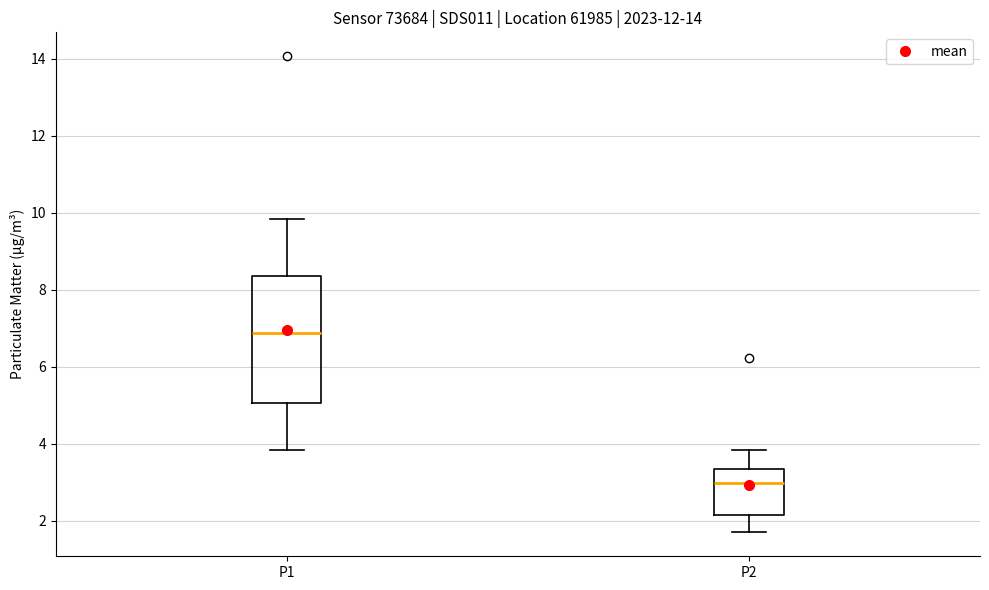

Reading left to right, transcribe this box plot: for each box, give where its median line is, the range the box spans, and where its two whiskers end, as read against the y-axis. The values are not printed on the chart, so give them approximately, as read against the axis.

P1: median 6.8, box 5.0 to 8.4, whiskers 3.8 to 9.8
P2: median 3.0, box 2.2 to 3.4, whiskers 1.8 to 3.8